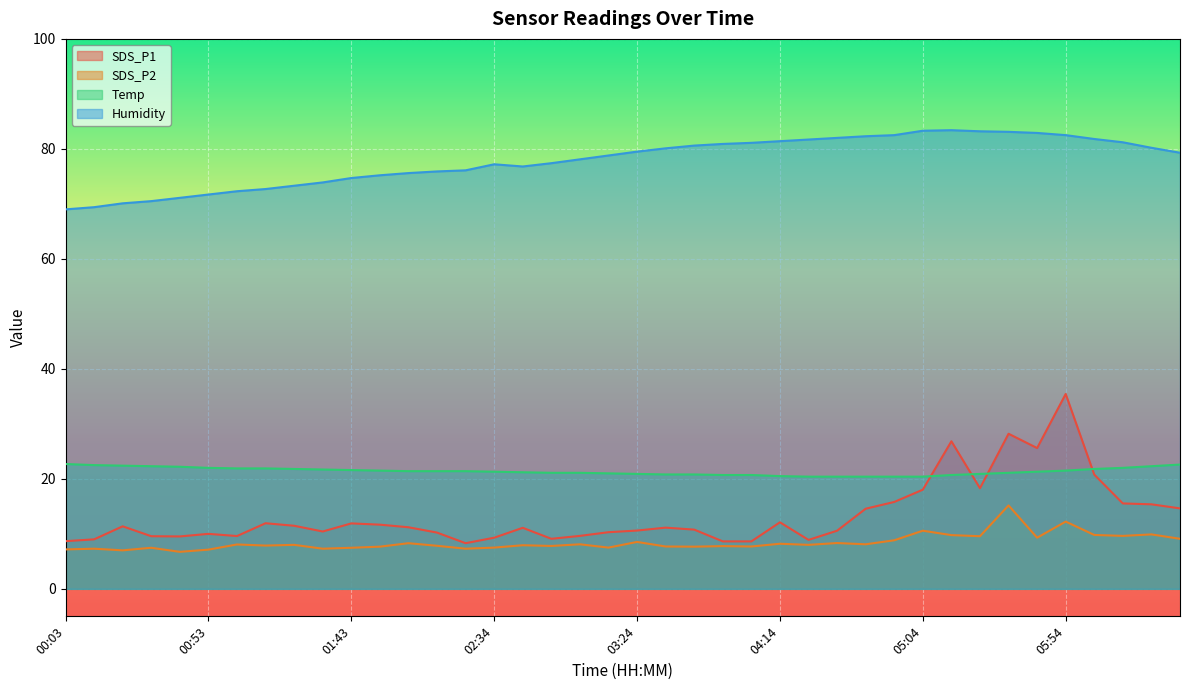

The SDS_P1 series shows 17.4 at 04:34. True or false?

False